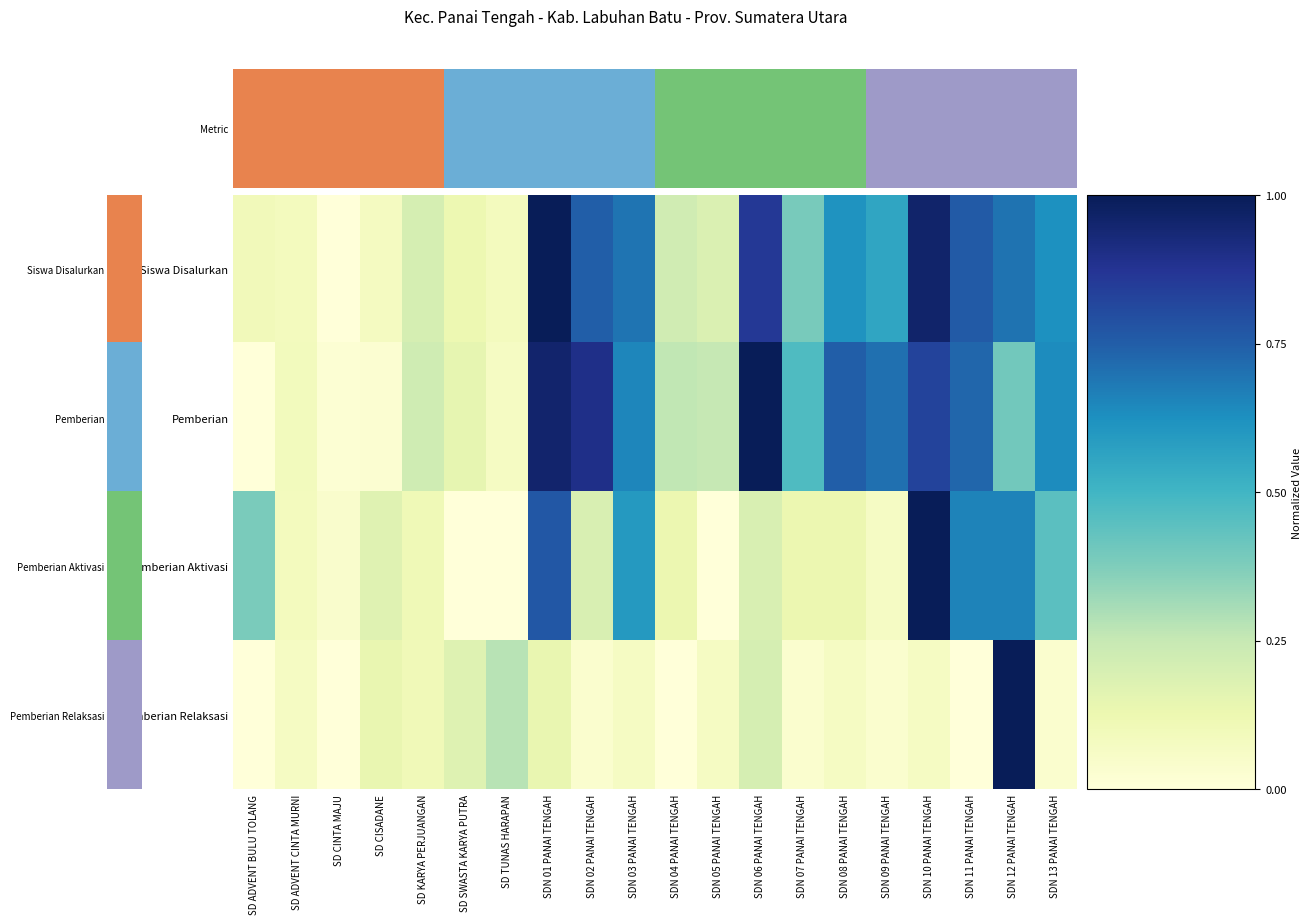

The Pemberian Relaksasi series shows 0.1 at SDN 10 PANAI TENGAH. True or false?

False